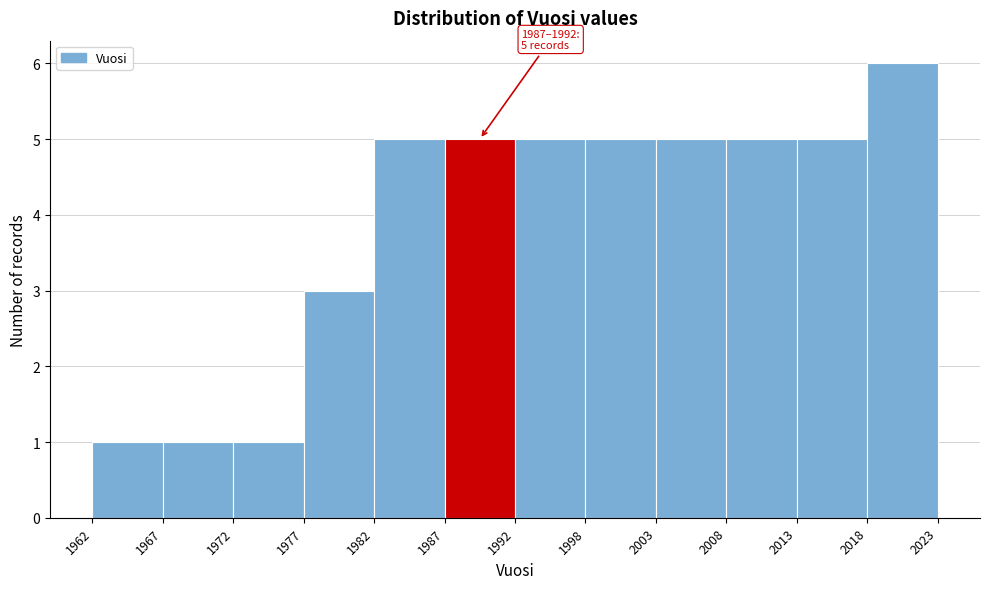

Over which range of the x-axis is the bar tallest?

2018 to 2023